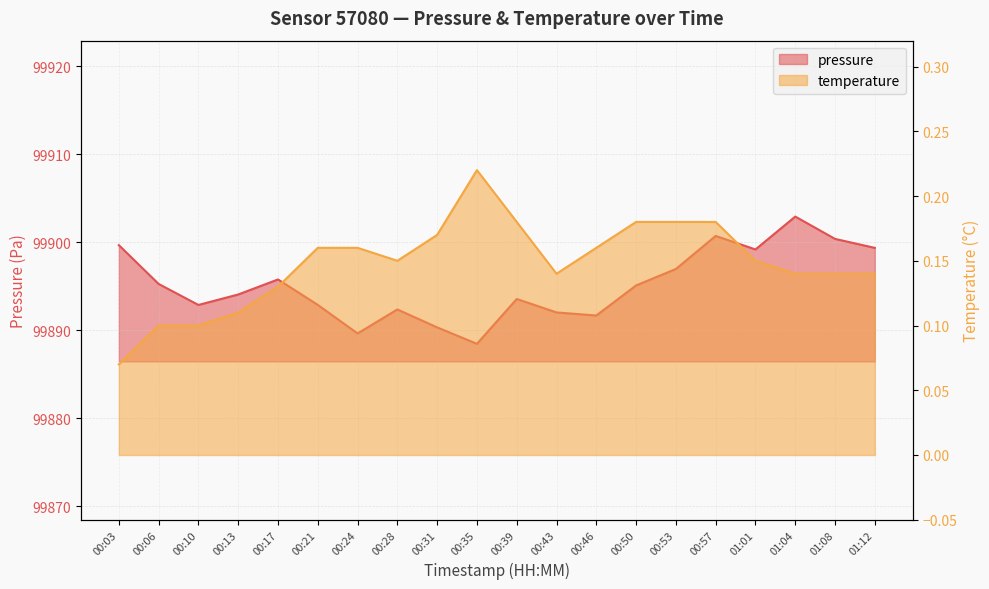

Between 00:50 and 01:01, which is larger?

01:01